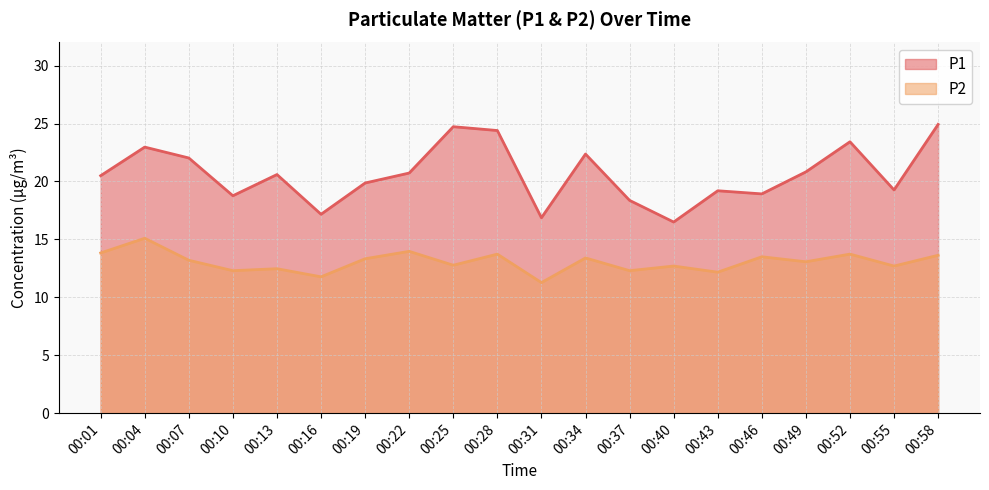

How many lines are shown in the chart?

2